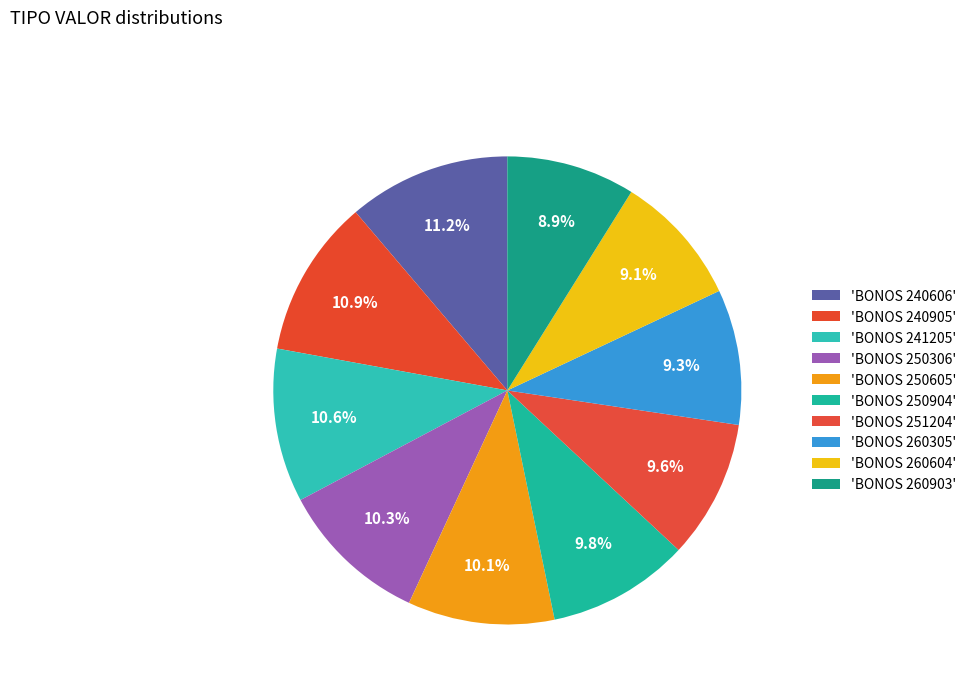

How many segments does this pie chart have?

10